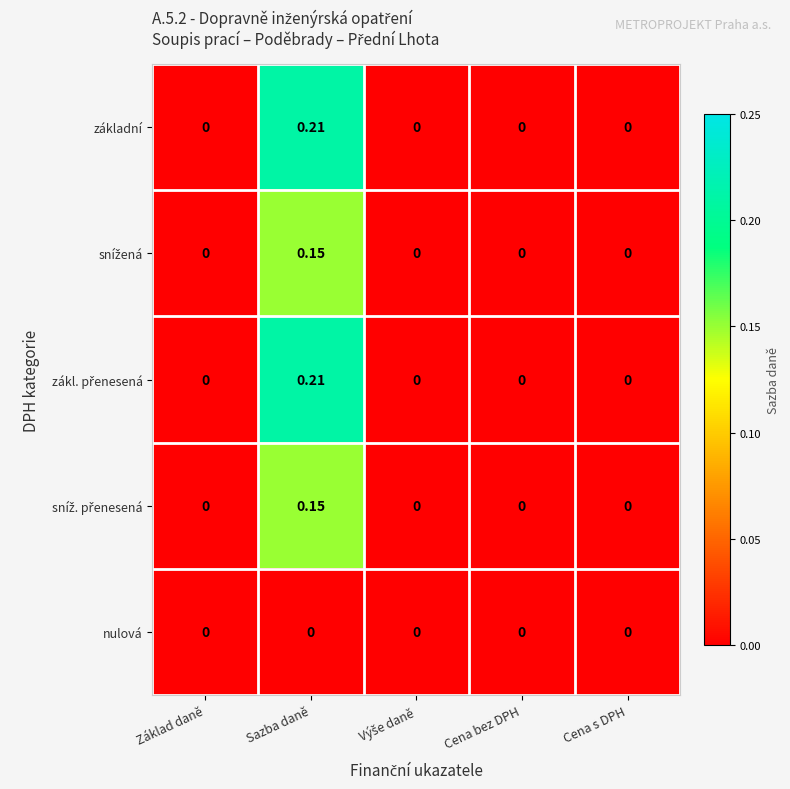

At which category is the sum across all series the highest?

Sazba daně